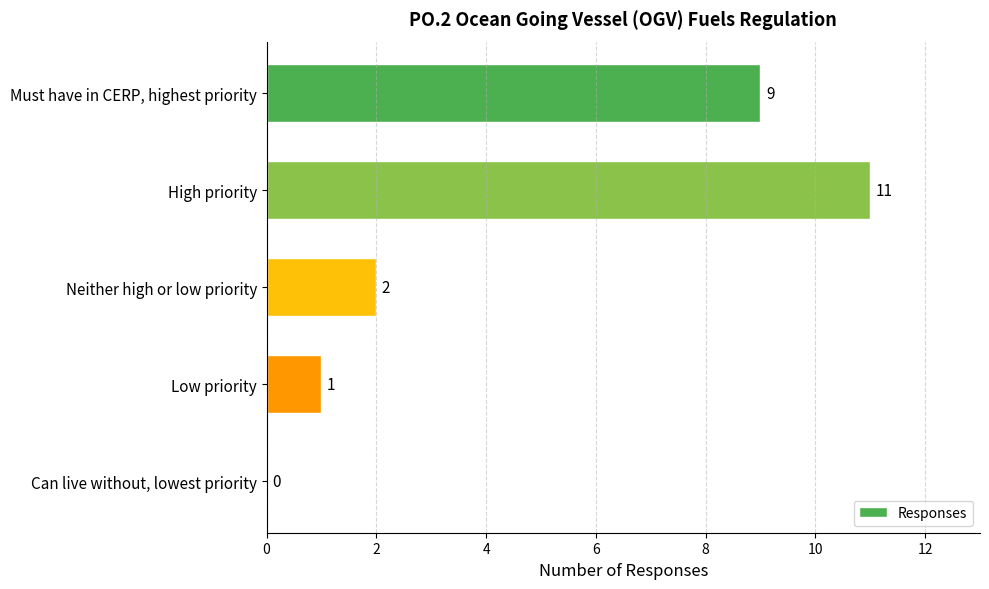

True or false: the data shows 1 at Low priority.

True